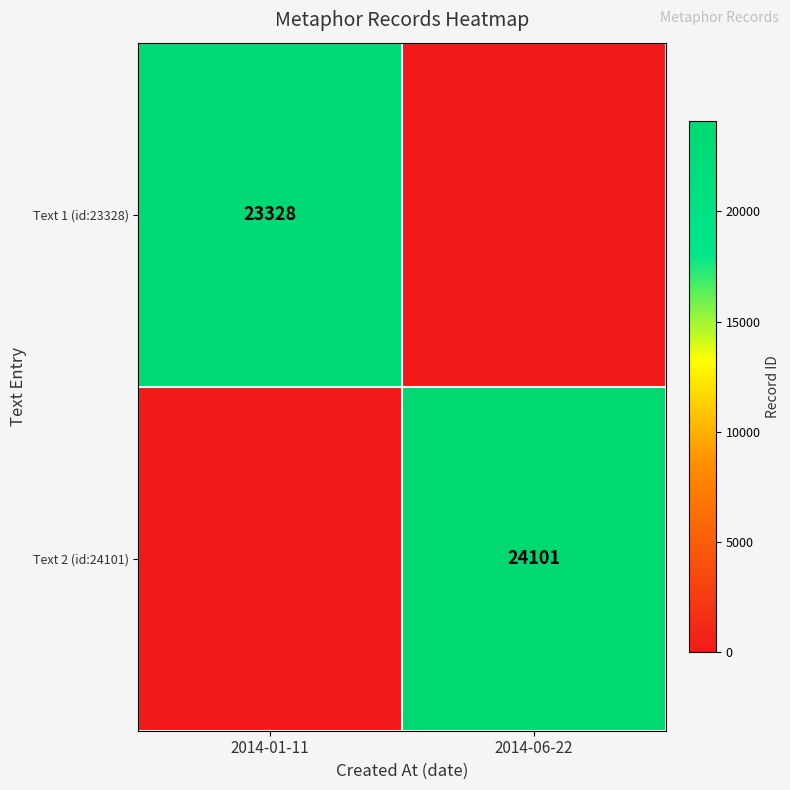

The value of Text 2 (id:24101) at 2014-06-22 is 6683. True or false?

False